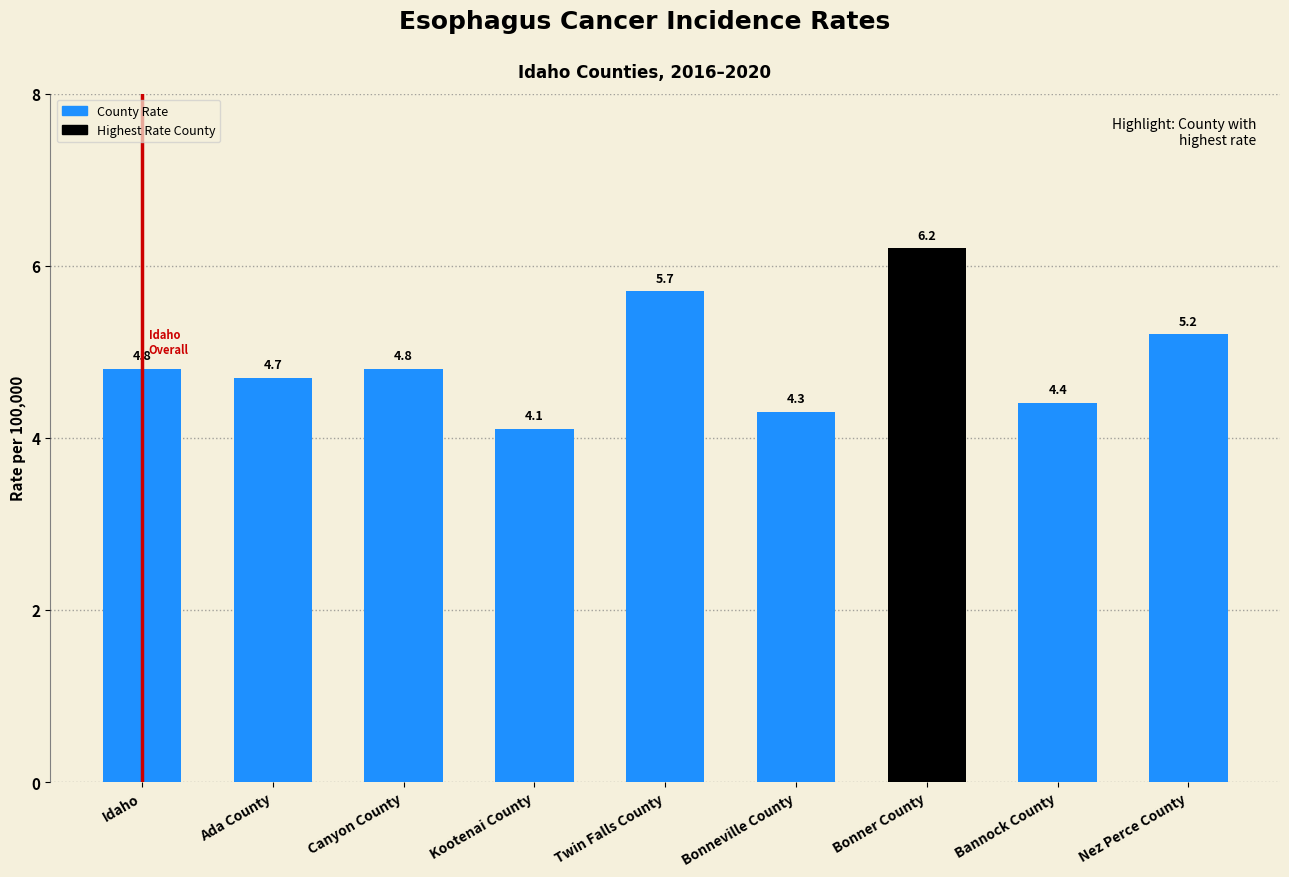

Reading right to left, list all the values displayed in this chart.

Nez Perce County=5.2	Bannock County=4.4	Bonner County=6.2	Bonneville County=4.3	Twin Falls County=5.7	Kootenai County=4.1	Canyon County=4.8	Ada County=4.7	Idaho=4.8